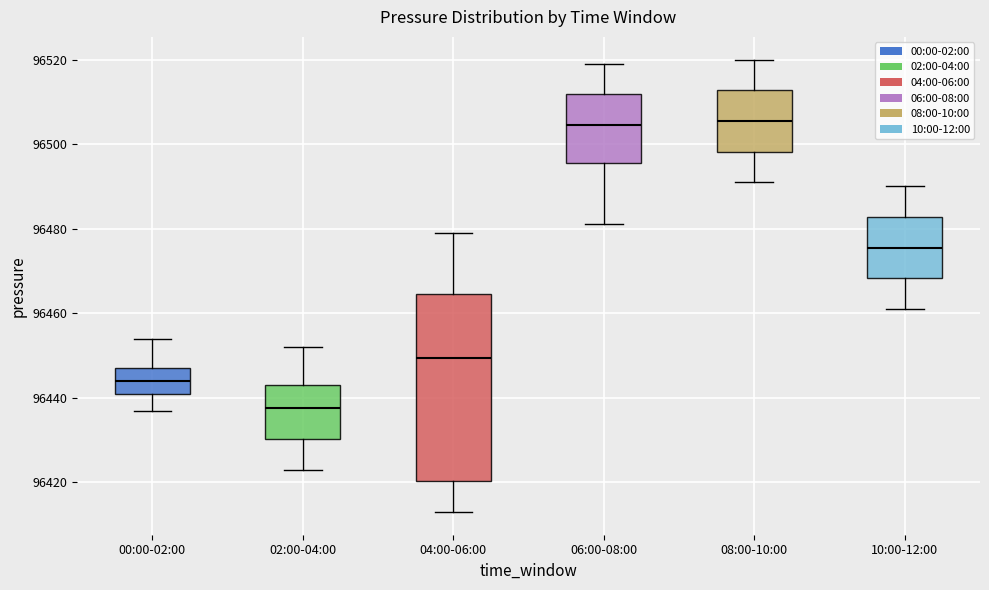

Where does the upper whisker of the box for 06:00-08:00 end on the y-axis? The values are not printed on the chart, so give them approximately, as read against the axis.

96520